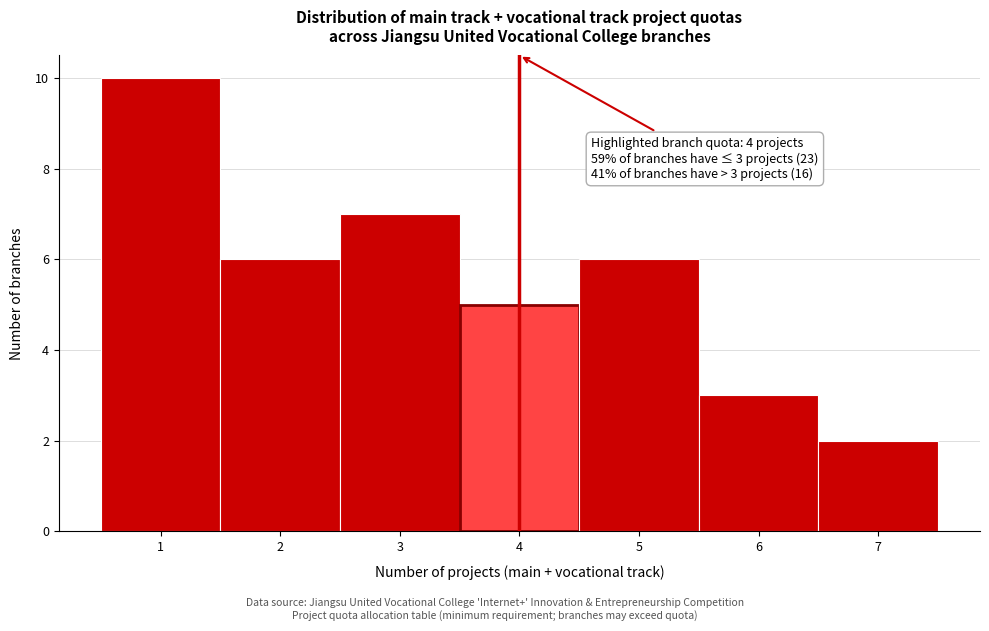

Over which range of the x-axis is the bar tallest?

0.5 to 1.5